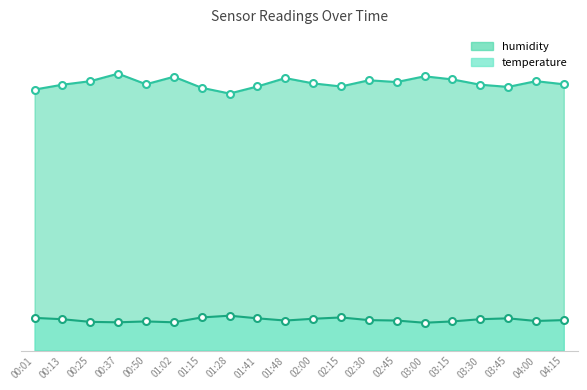

True or false: humidity and temperature intersect in this chart.

False